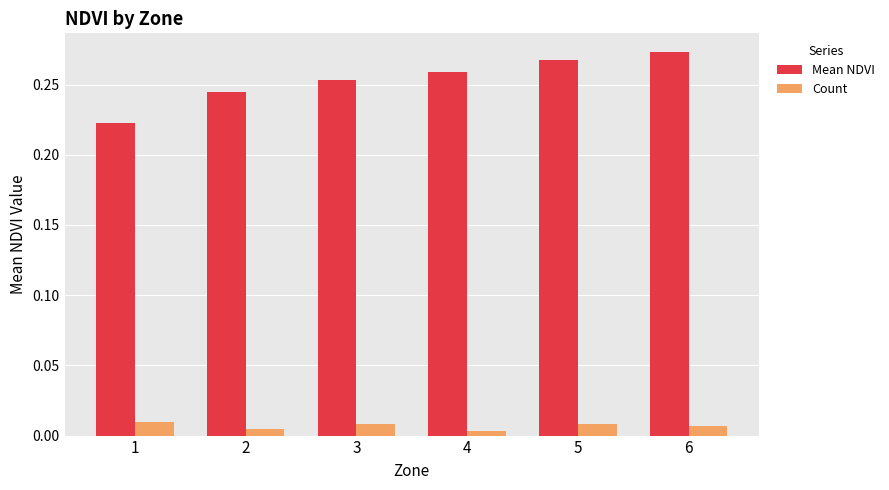

At how many categories does at least one series exceed 0?

6